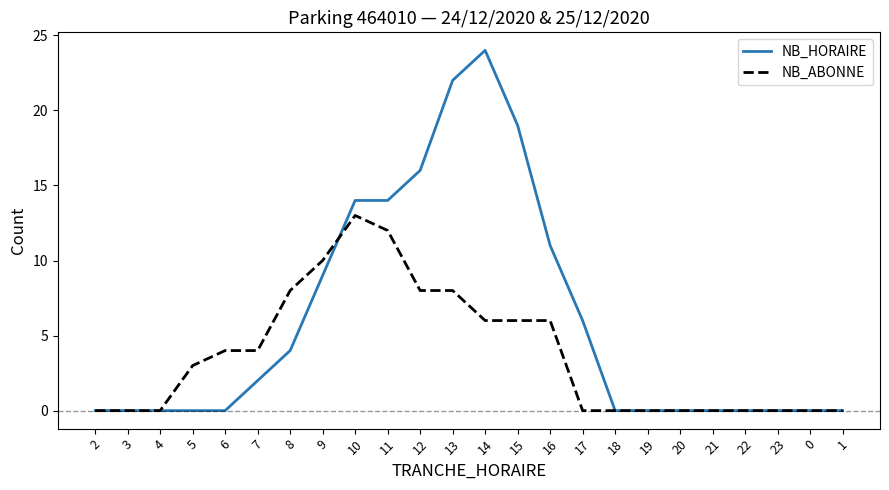

List the series in order of their peak value, highest first.

NB_HORAIRE, NB_ABONNE